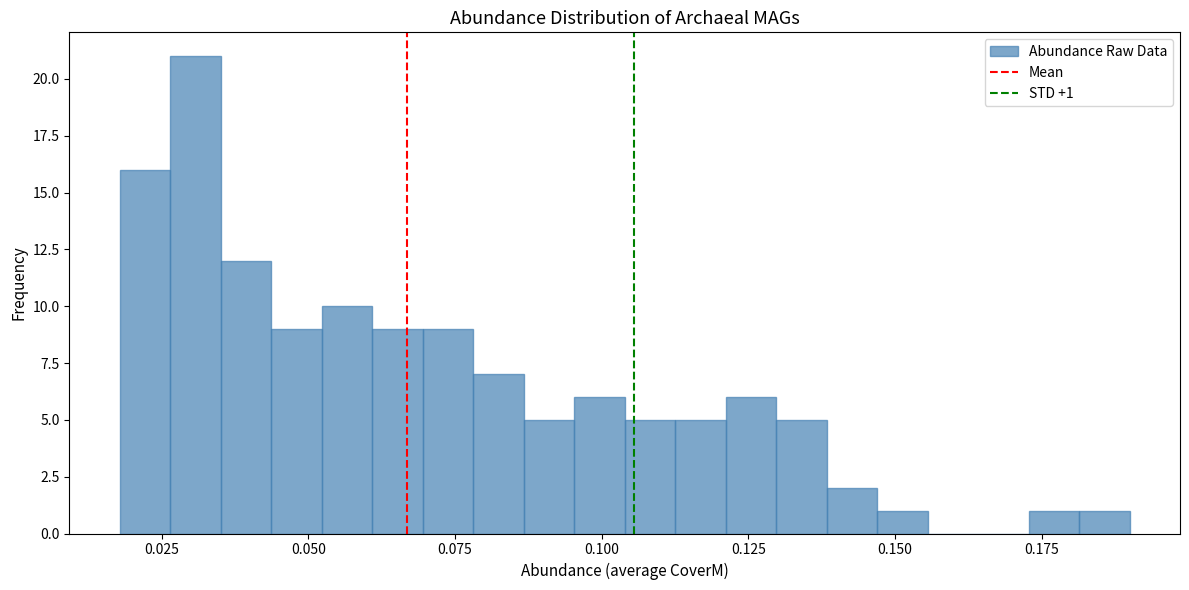

Read against the x-axis, roughly where is the centre of the tallest bar?

0.030